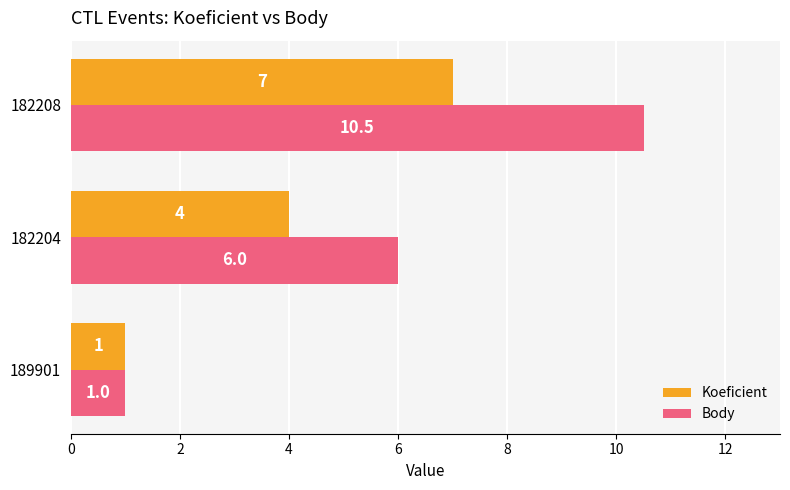

Rank the series by their maximum value, from lowest to highest.

Koeficient, Body